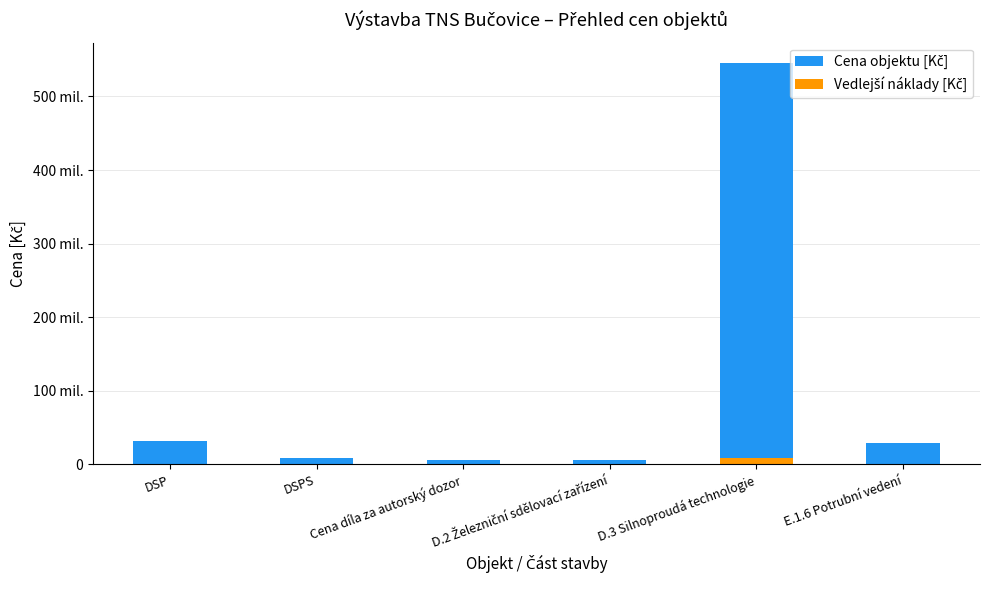

What are all the series names shown in the legend?

Cena objektu [Kč], Vedlejší náklady [Kč]